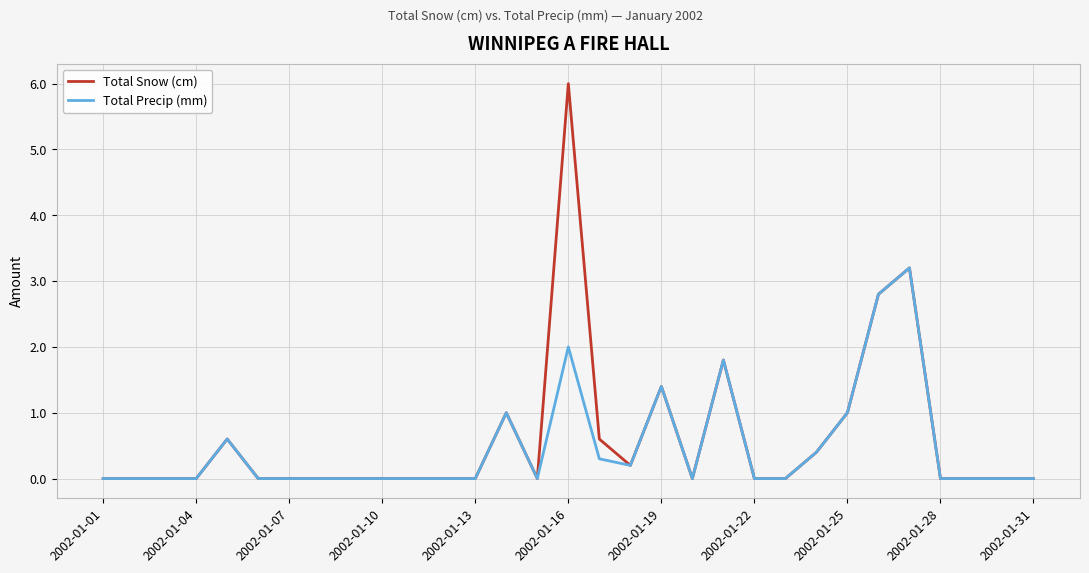

Which series has the widest spread of values?

Total Snow (cm)